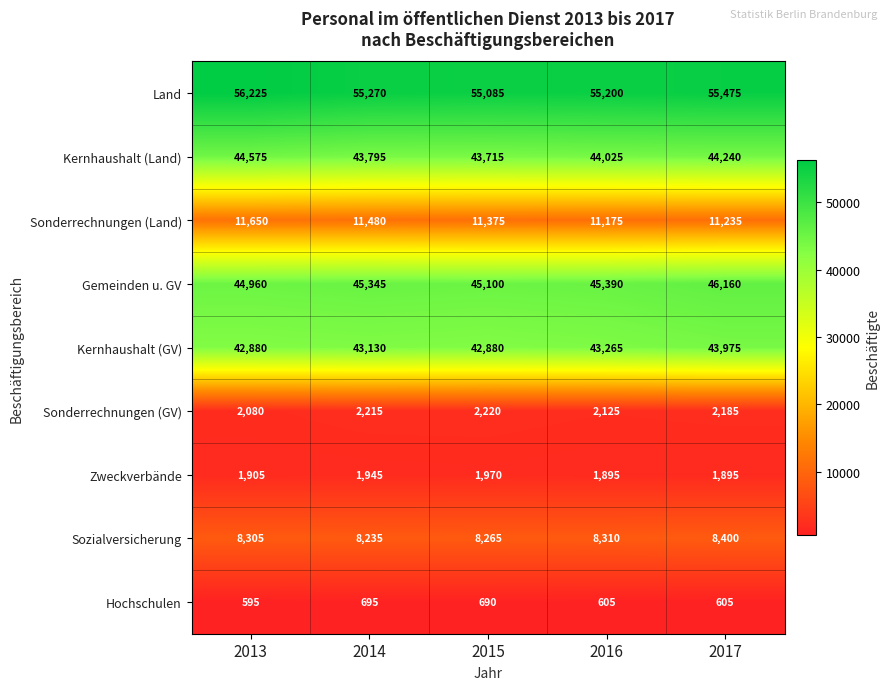

At which label is Kernhaushalt (GV) closest to 43427?

2016